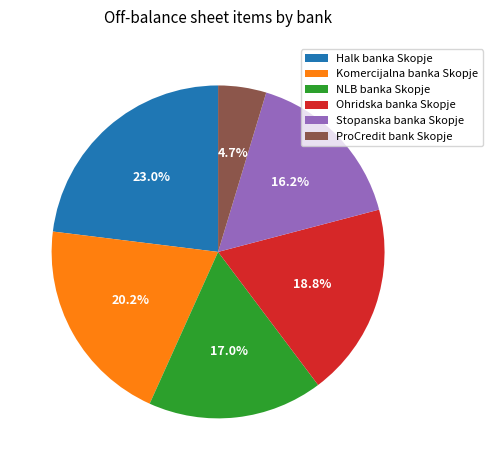

What percentage is the Halk banka Skopje slice, to the nearest percent?

23%